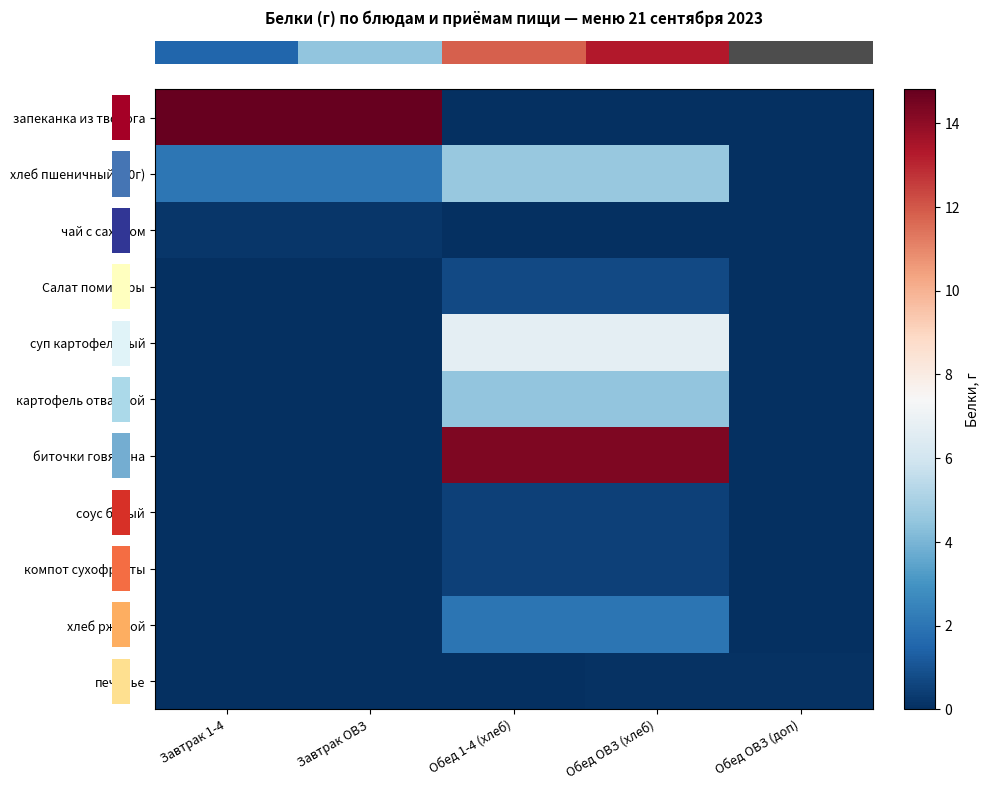

Which series changed the most between Завтрак ОВЗ and Обед ОВЗ (хлеб)?

row_0